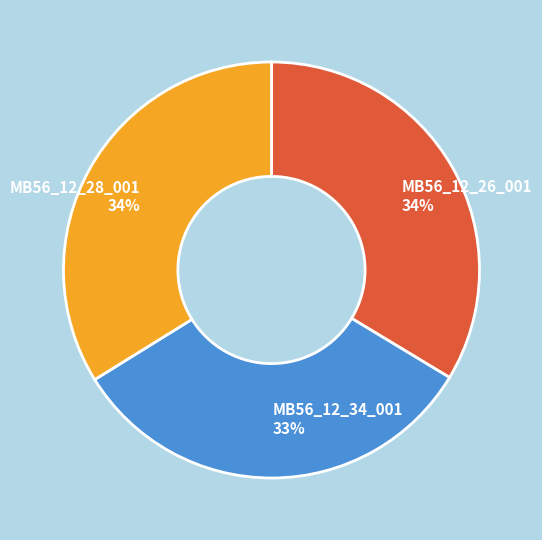

Between MB56_12_28_001 and MB56_12_34_001, which is larger?

MB56_12_28_001